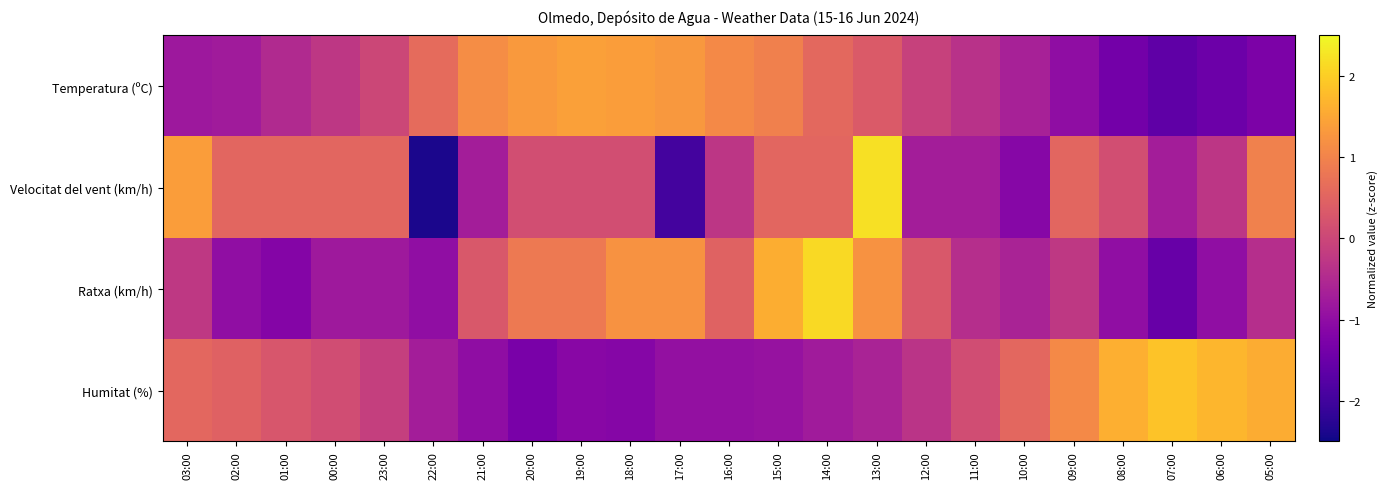

Which category has the lowest value across all series?

22:00